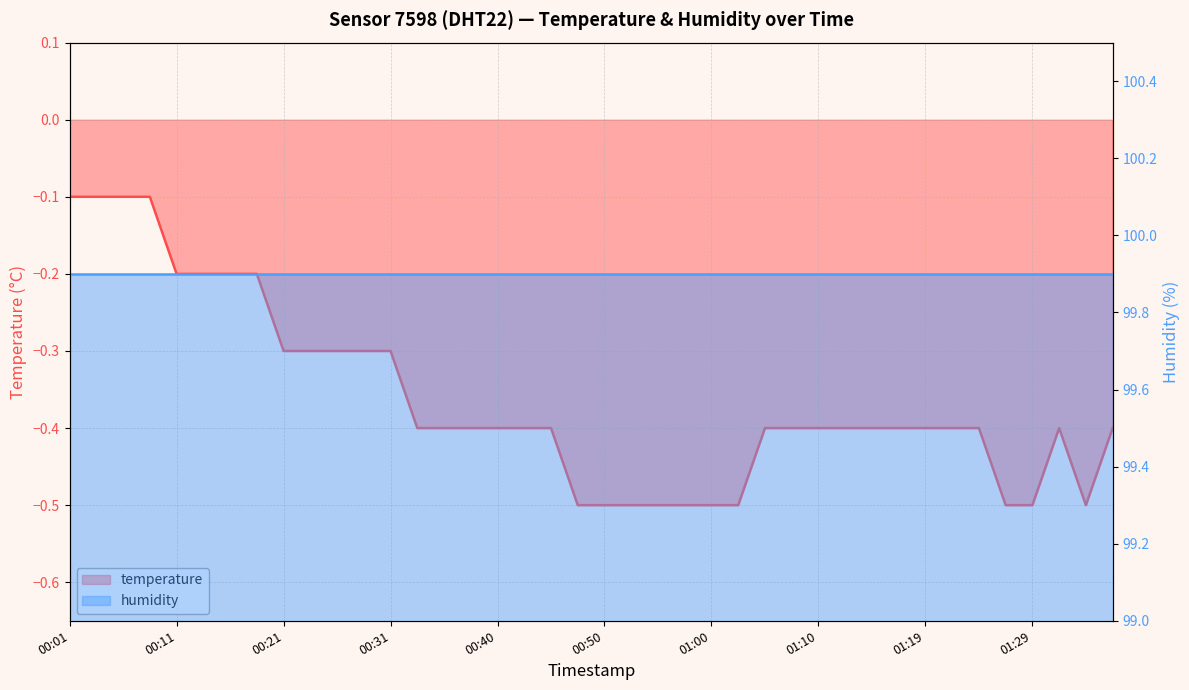

True or false: there are more than 1 points higher than both neighbors.

False